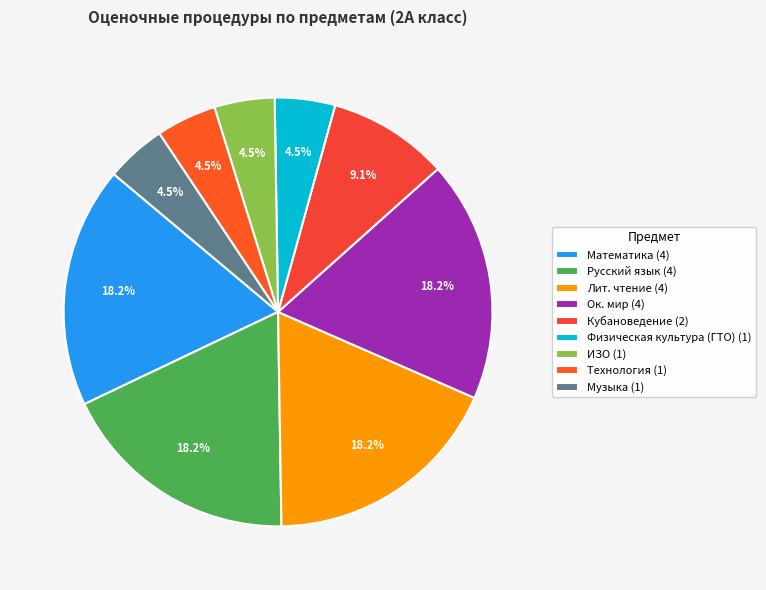

Is it true that Русский язык is 9% of the pie?

False